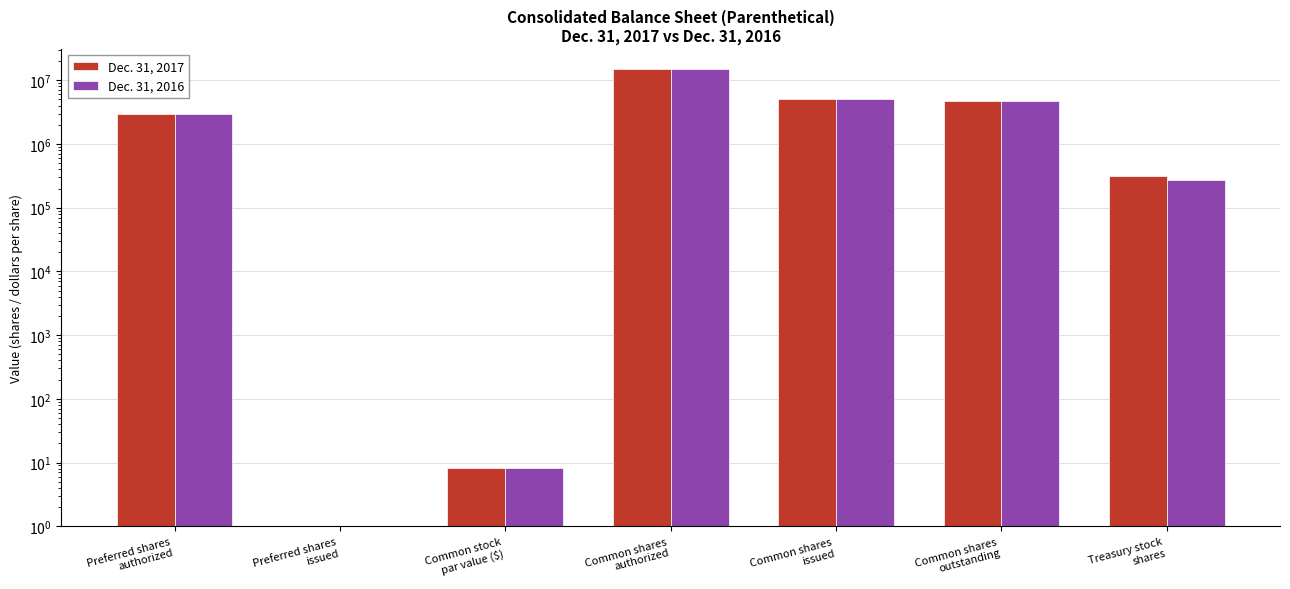

True or false: Dec. 31, 2016 has a value of 8884246.5 at Common shares
issued.

False